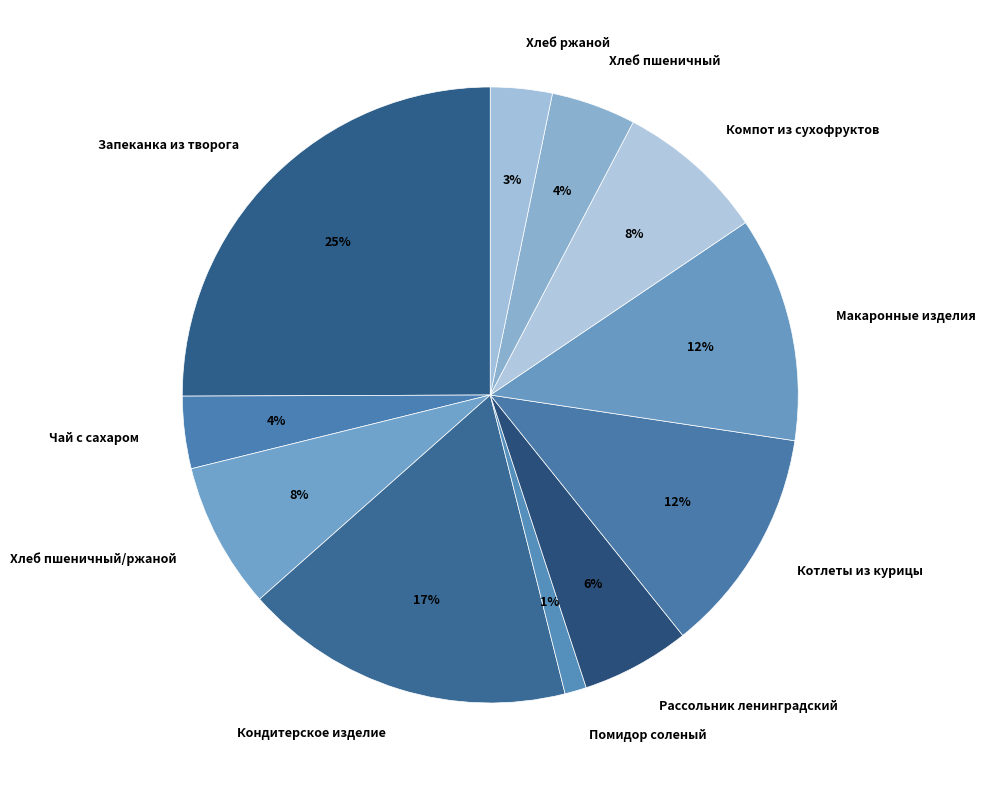

Count the number of slices in the pie.

11